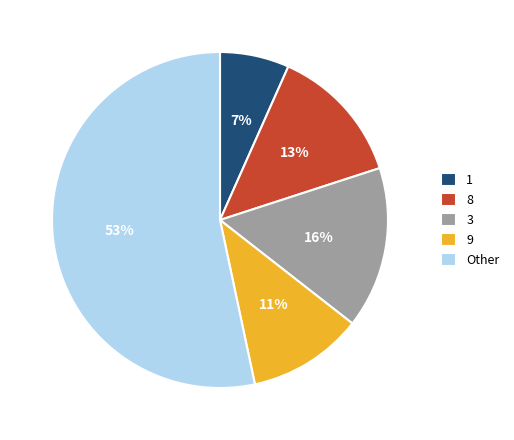

Which has a higher value, 3 or 8?

3